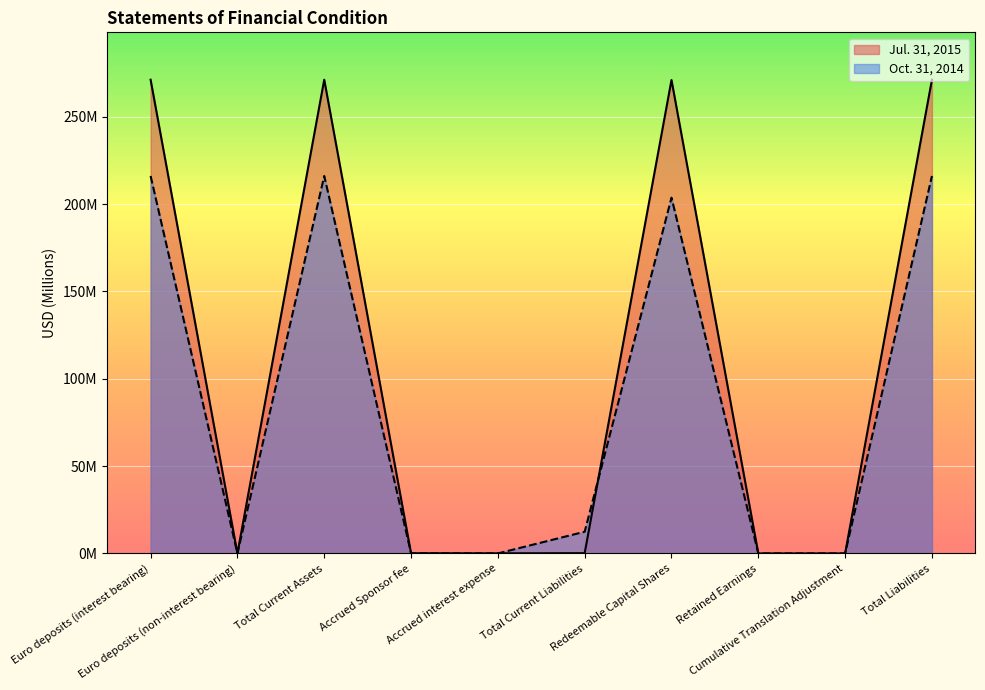

What are all the series names shown in the legend?

Jul. 31, 2015, Oct. 31, 2014